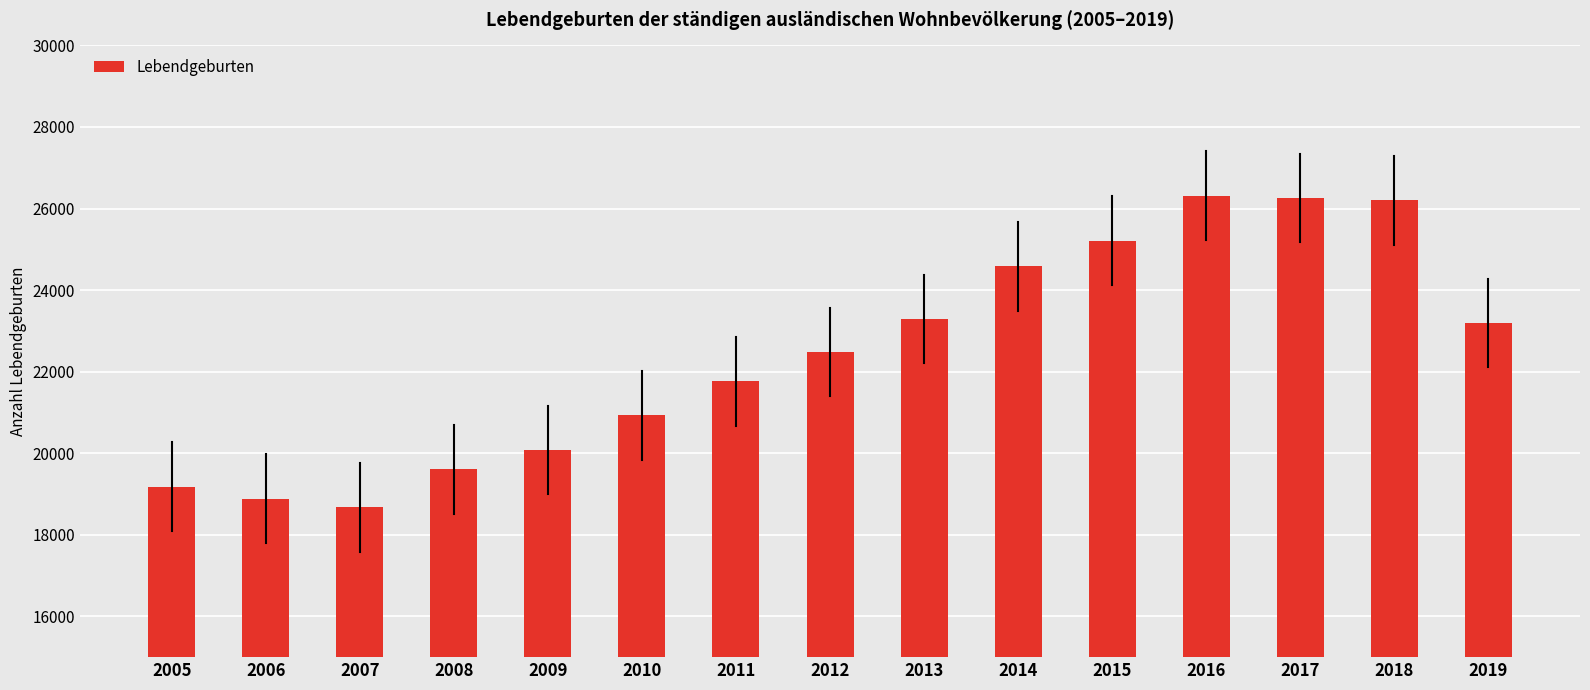

What is the sum of the values at 2017 and 2011?

48022